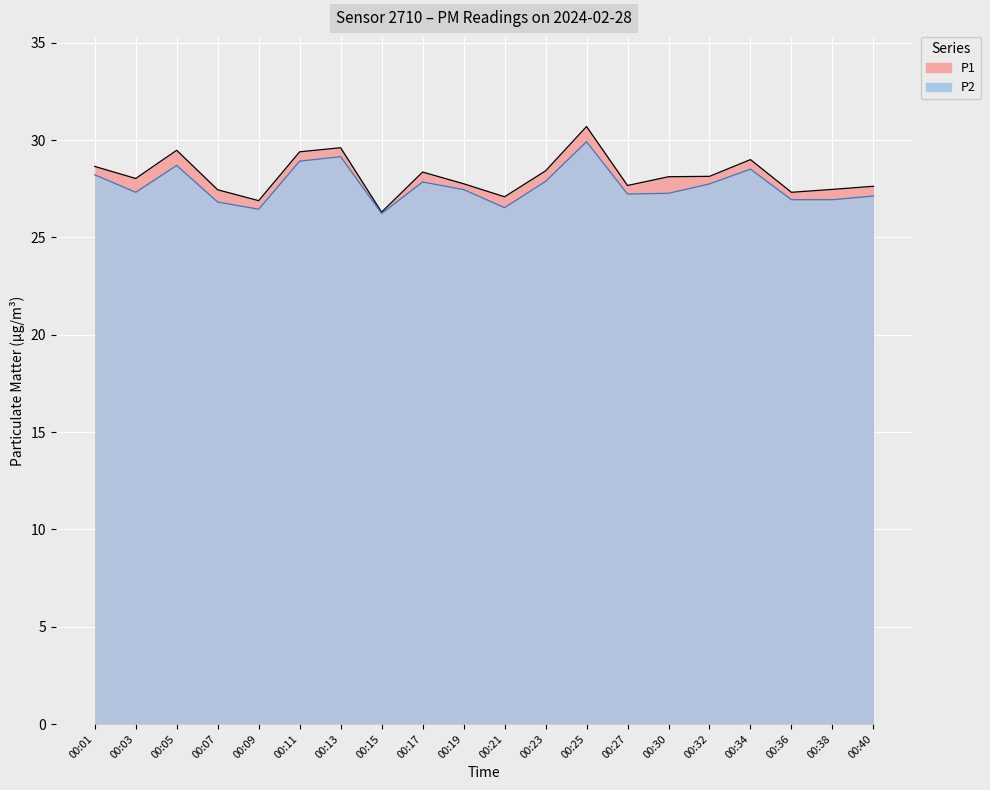

At which label does P1 first exceed 28?

00:01